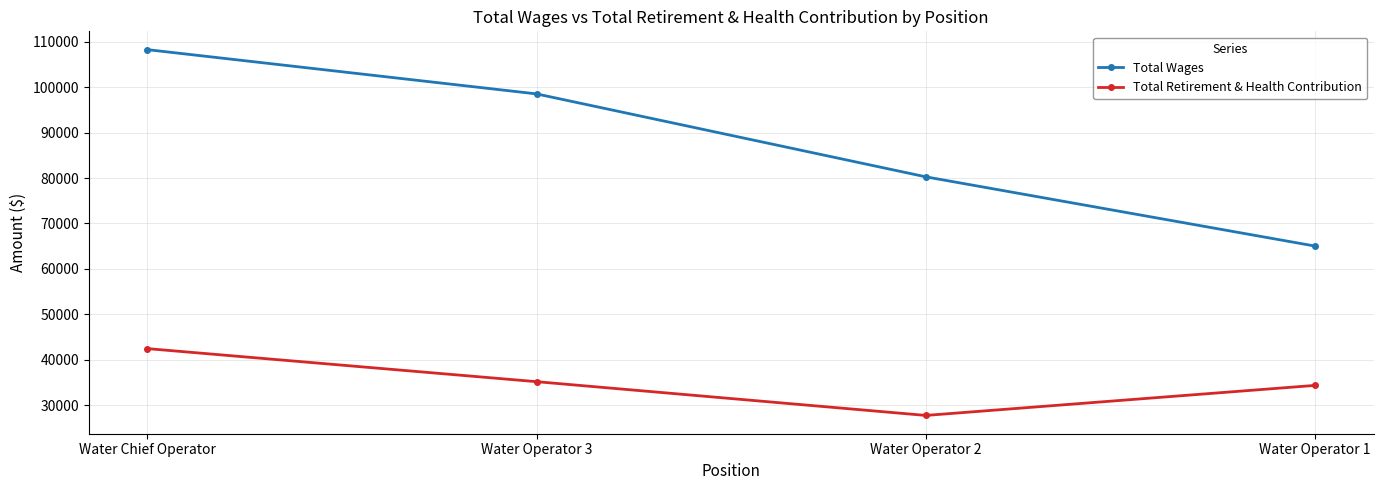

What is the difference between the maximum and minimum values in the Total Wages series?

43290